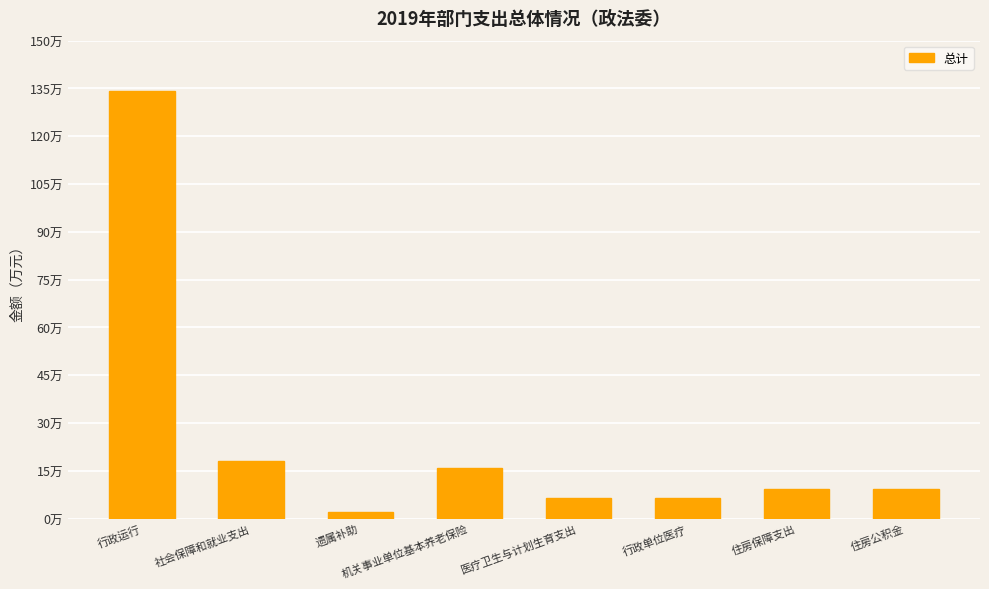

What is the minimum value shown in the chart?

2.0